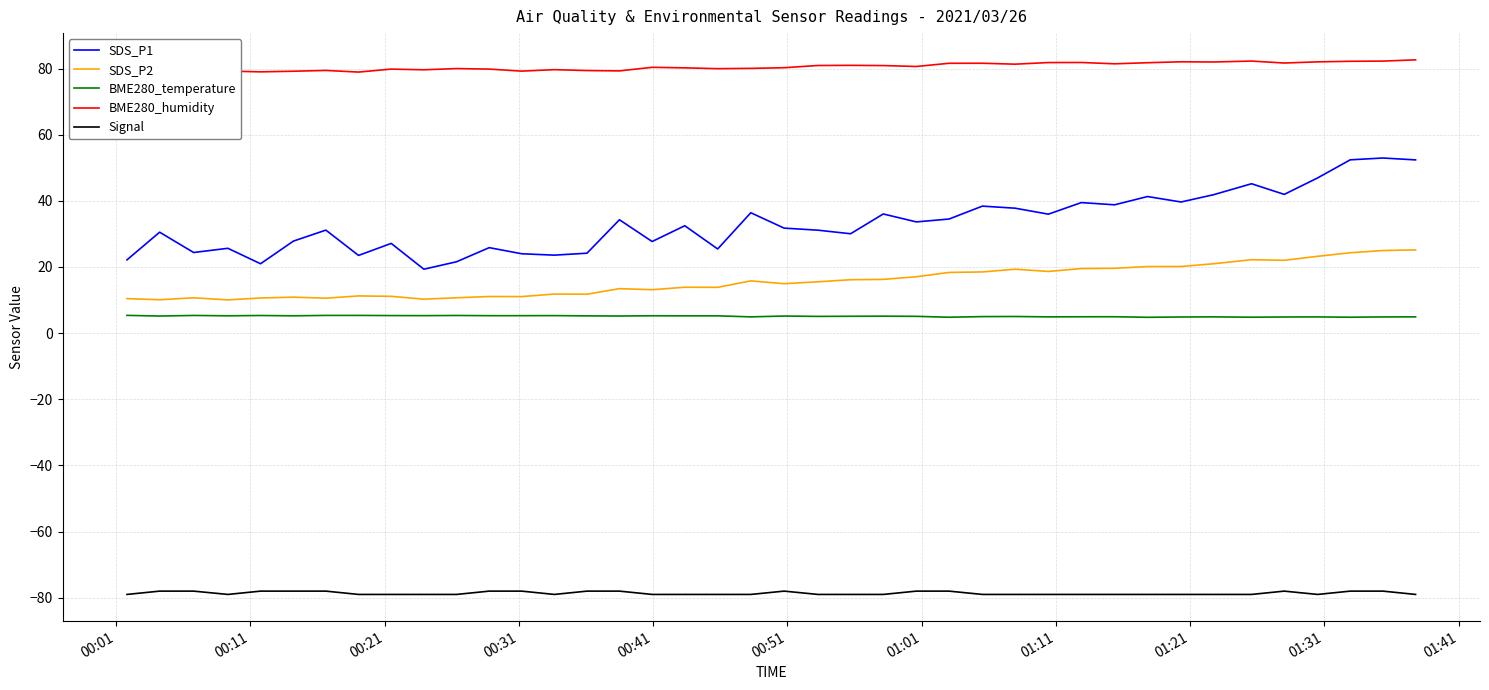

True or false: SDS_P2 and BME280_humidity intersect in this chart.

False